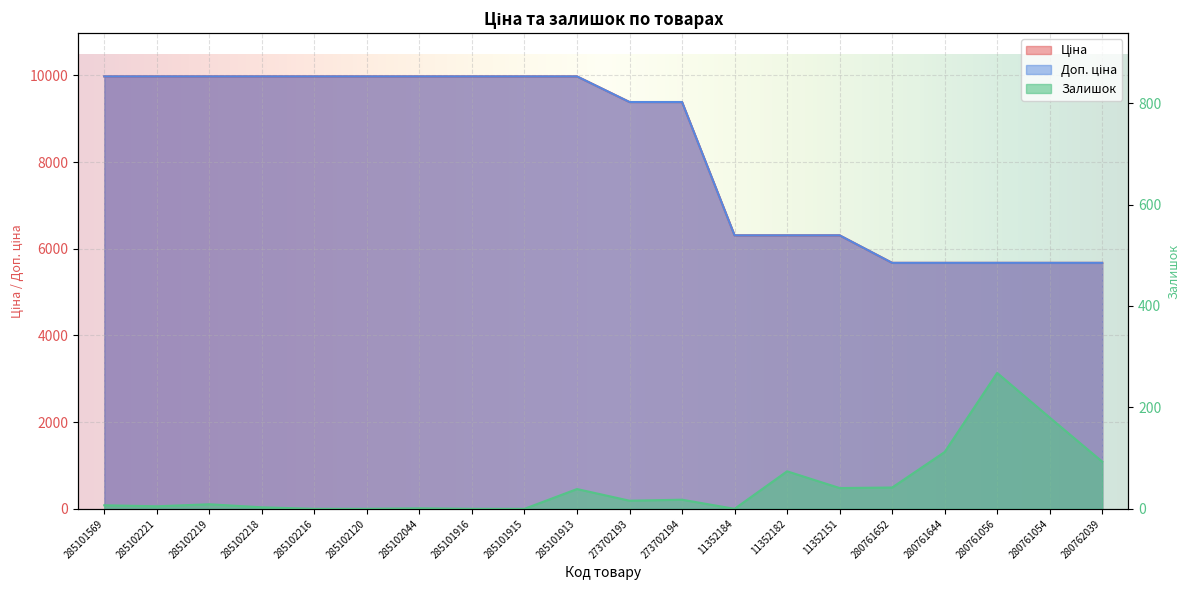

Which series has the largest range (max minus min)?

Ціна